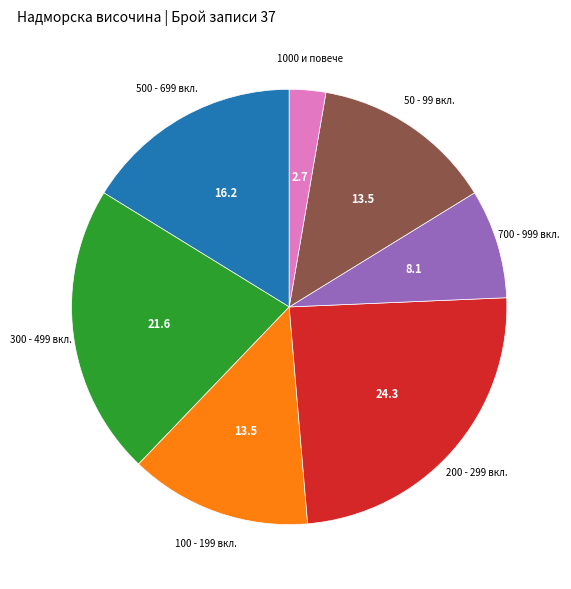

Does any single category account for the majority?

No